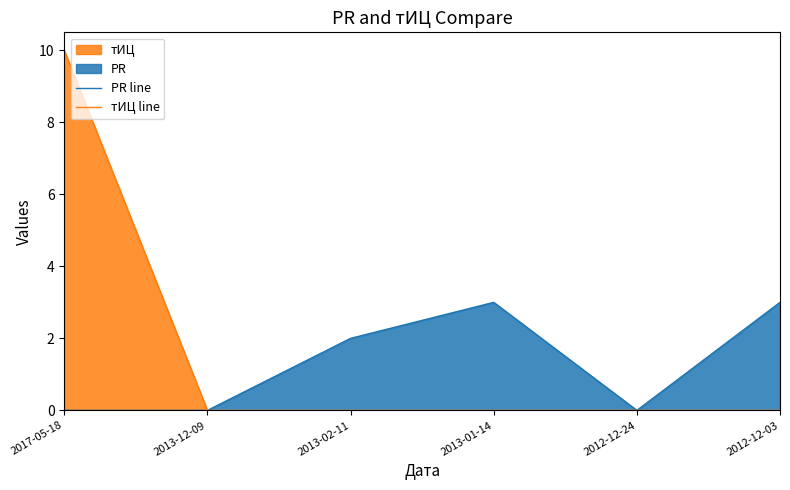

At which category is the sum across all series the highest?

2017-05-18